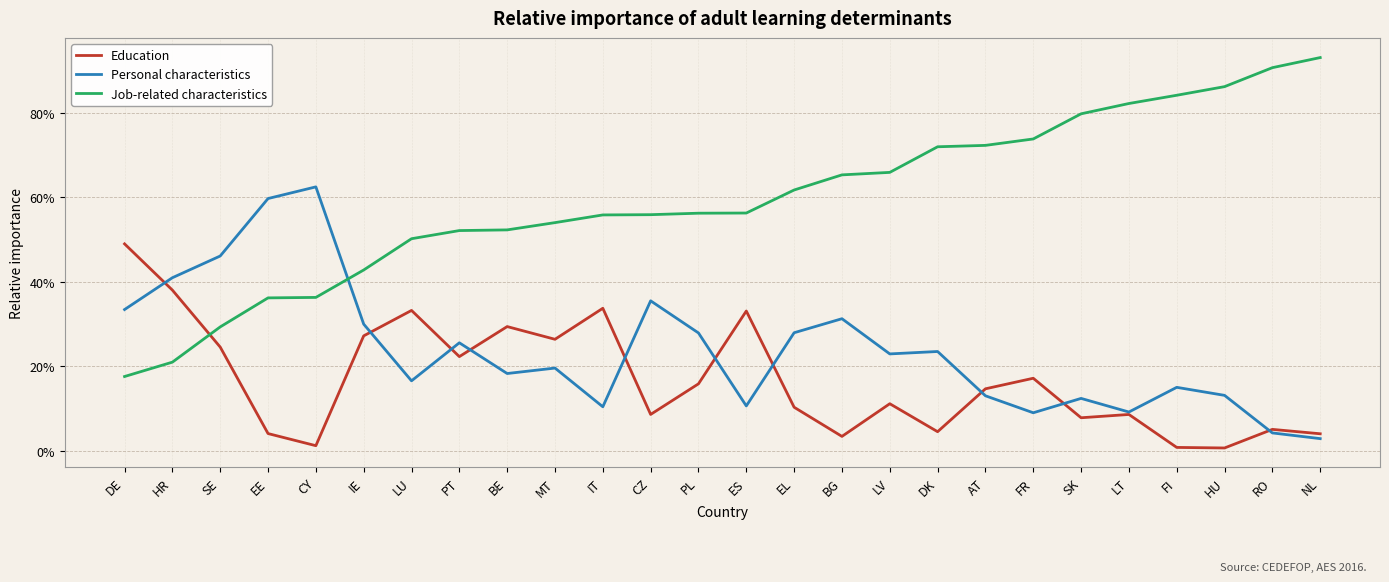

How many intersections are there between Job-related characteristics and Education?

1